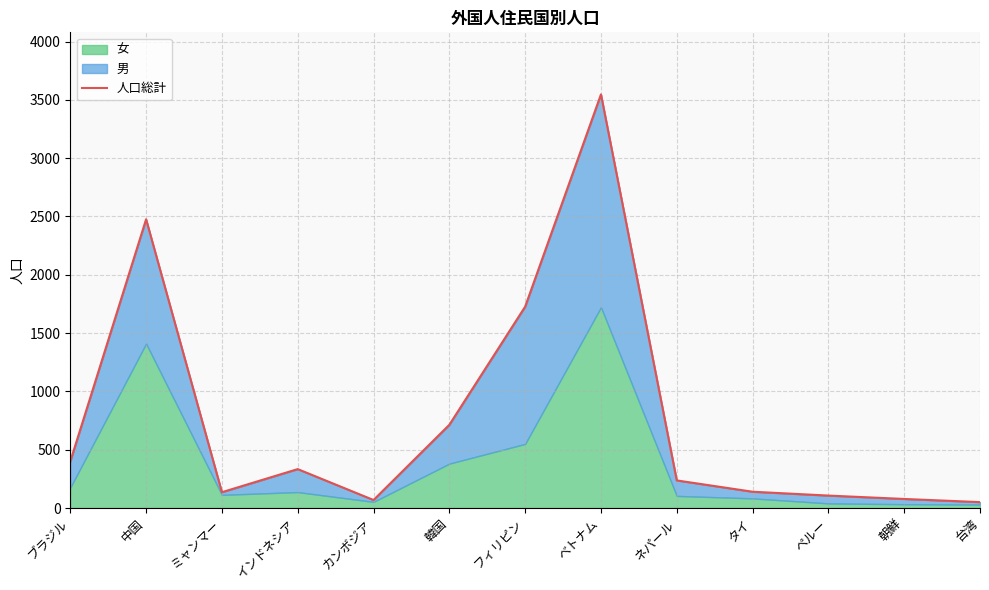

True or false: the data shows 78 at 朝鮮.

True